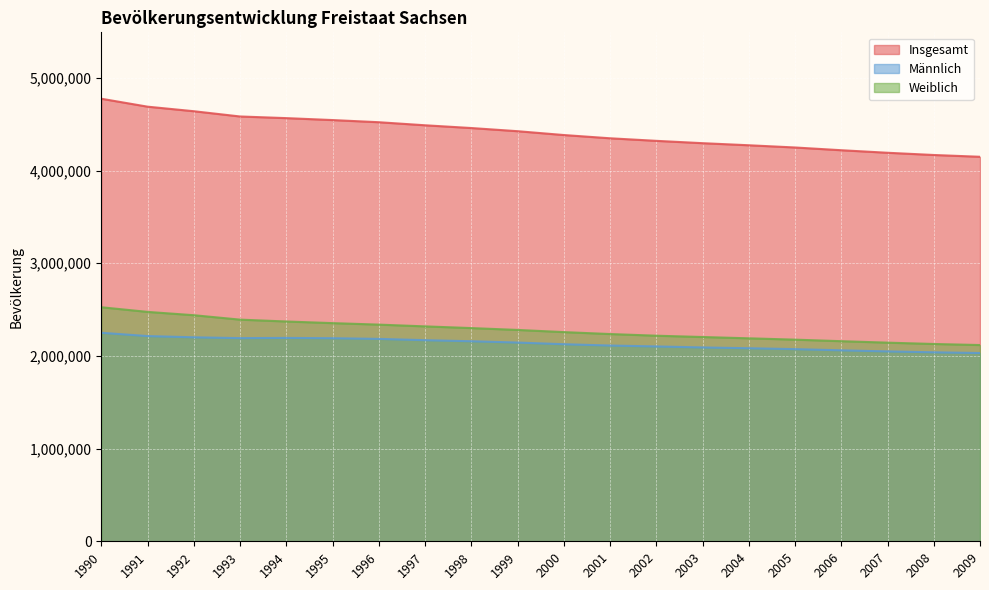

True or false: Insgesamt and Männlich cross at least once.

False